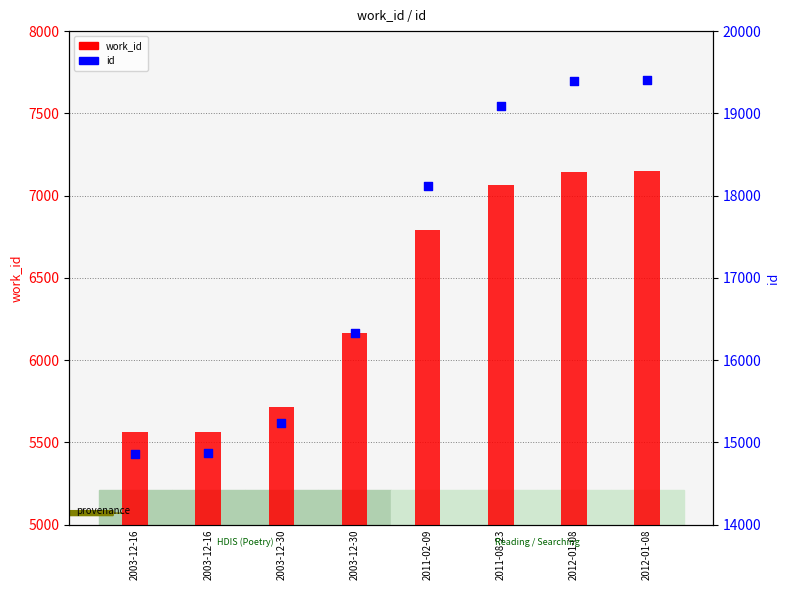

Which series reaches the maximum Y coordinate?

id